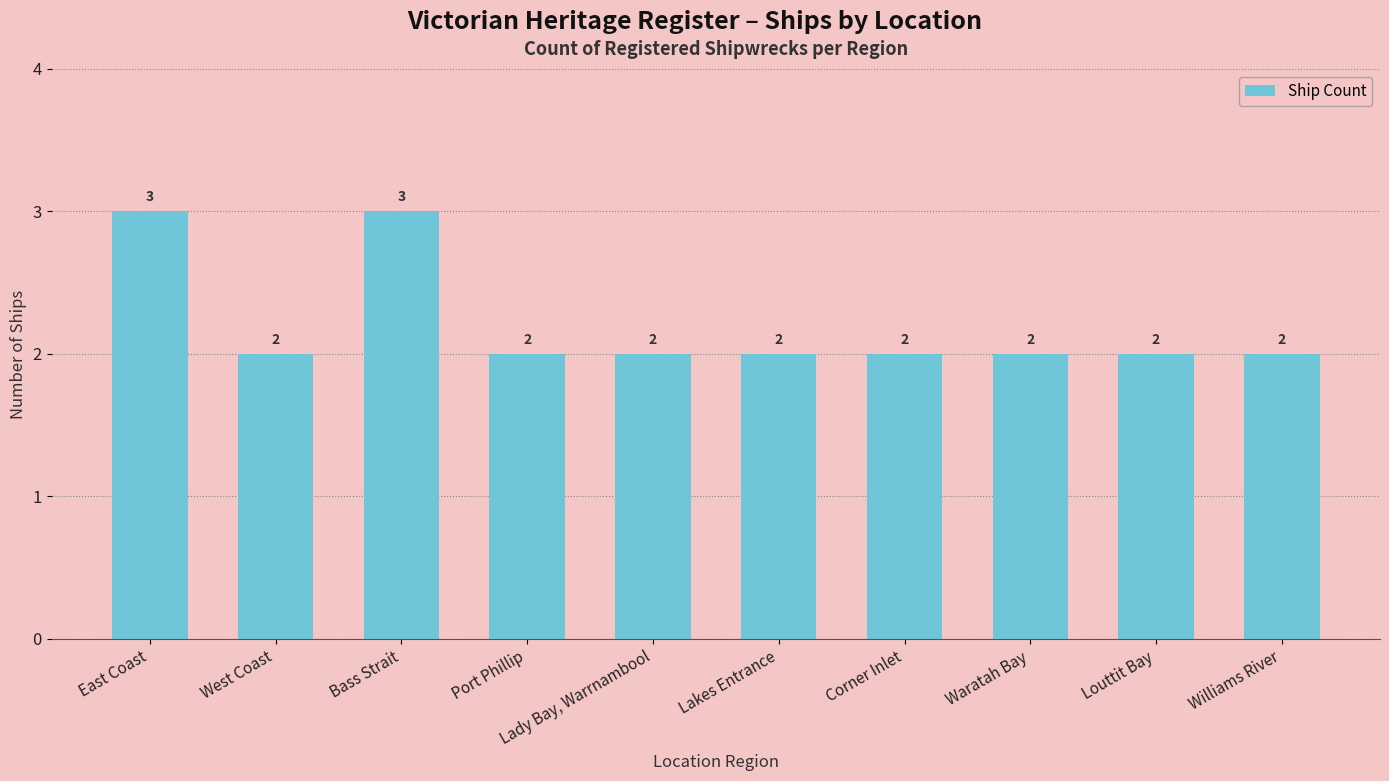

What is the ratio of the value at Bass Strait to the value at Lady Bay, Warrnambool?

1.5